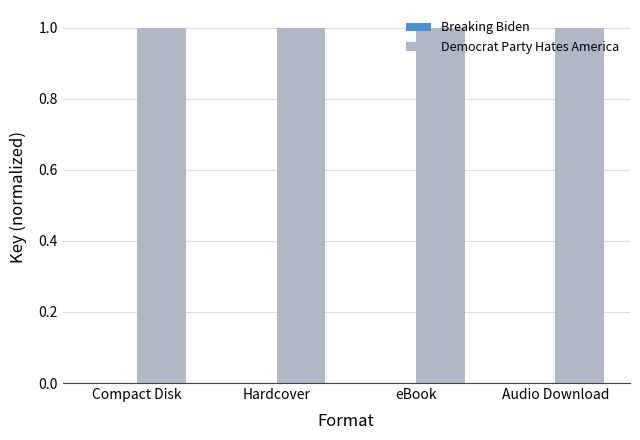

How many bars are there in total?

8